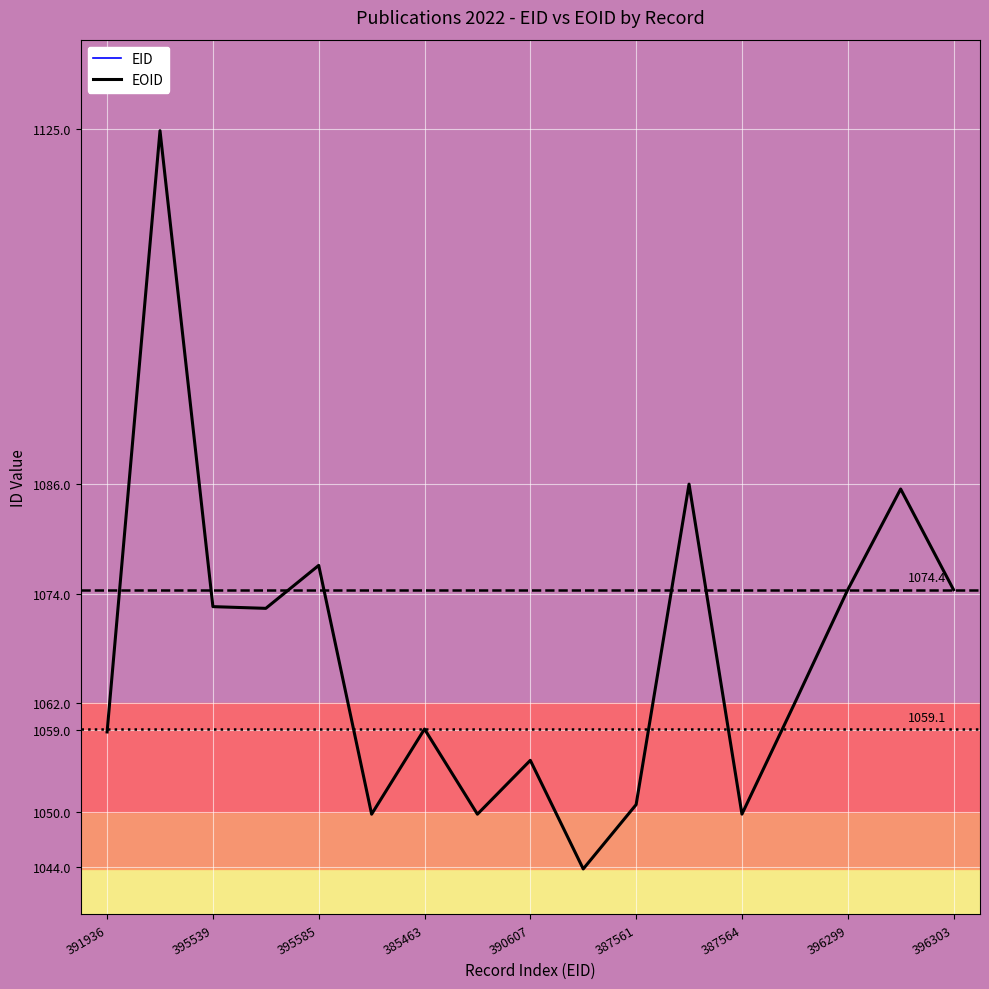

What is the sum of all EOID values?

18146.8